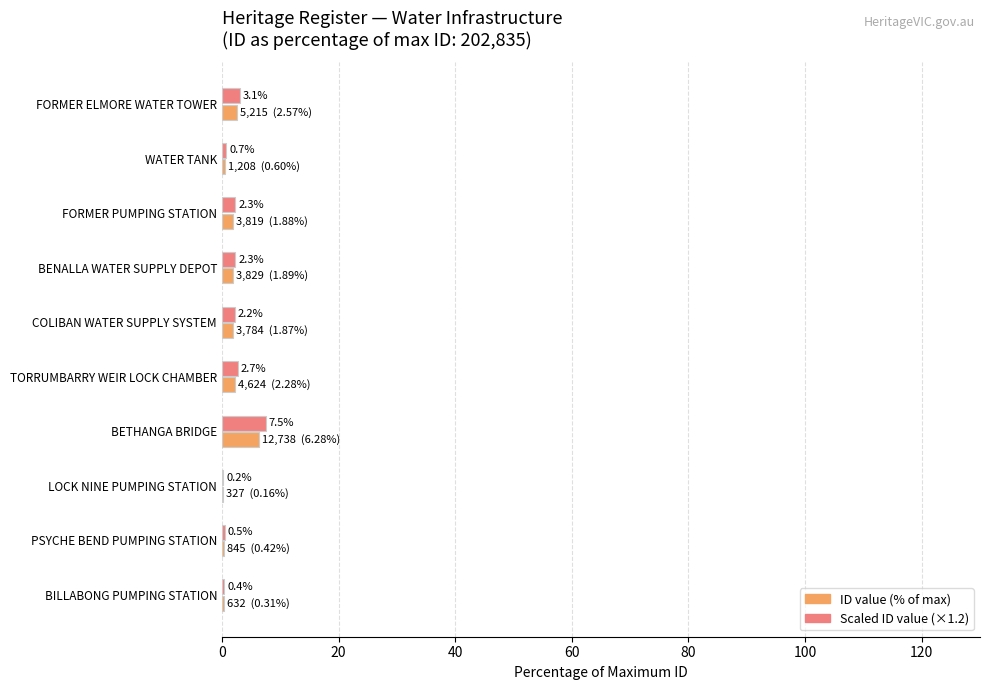

What is the greatest value displayed?

7.5